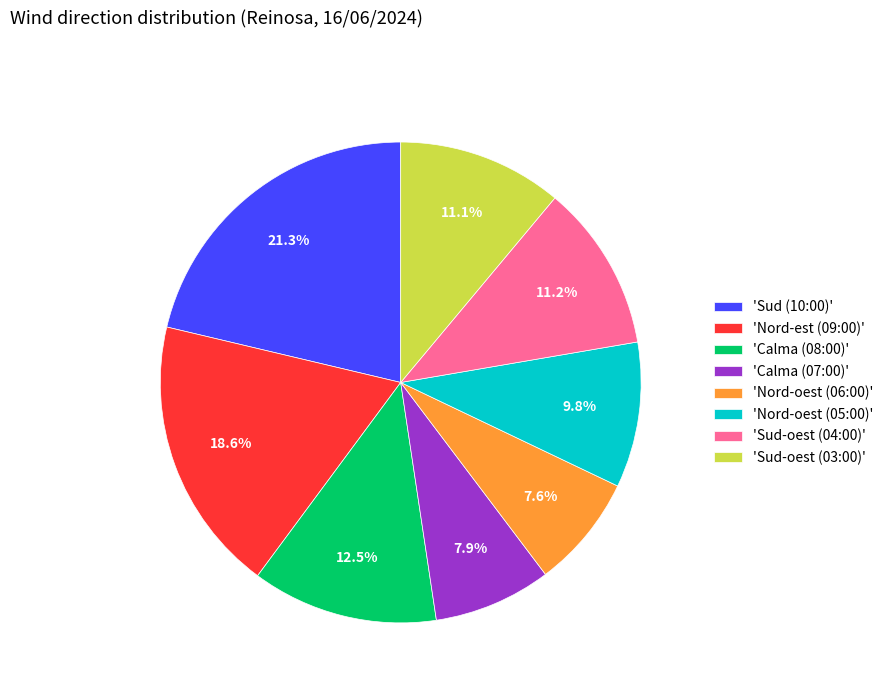

What percentage is NOT represented by 'Calma (07:00)'?

92.1%